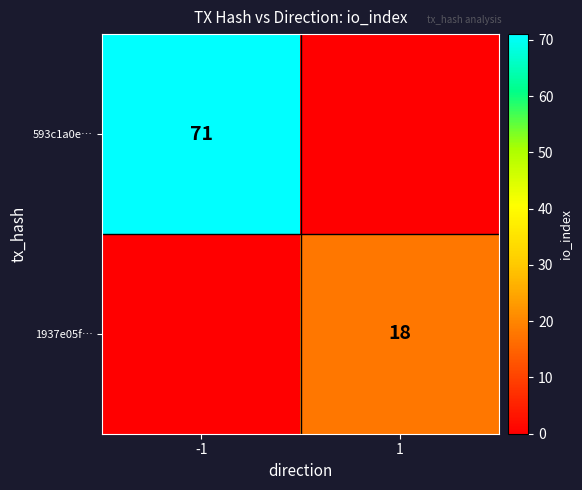

The value of 1937e05f… at 1 is 18. True or false?

True